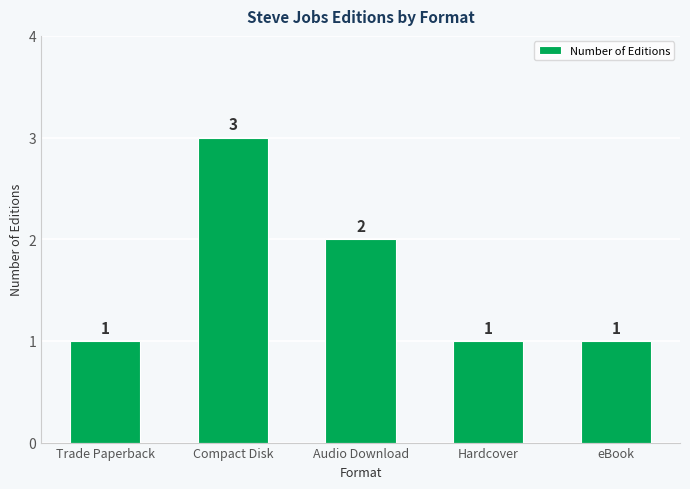

At which label is the value closest to 2?

Audio Download